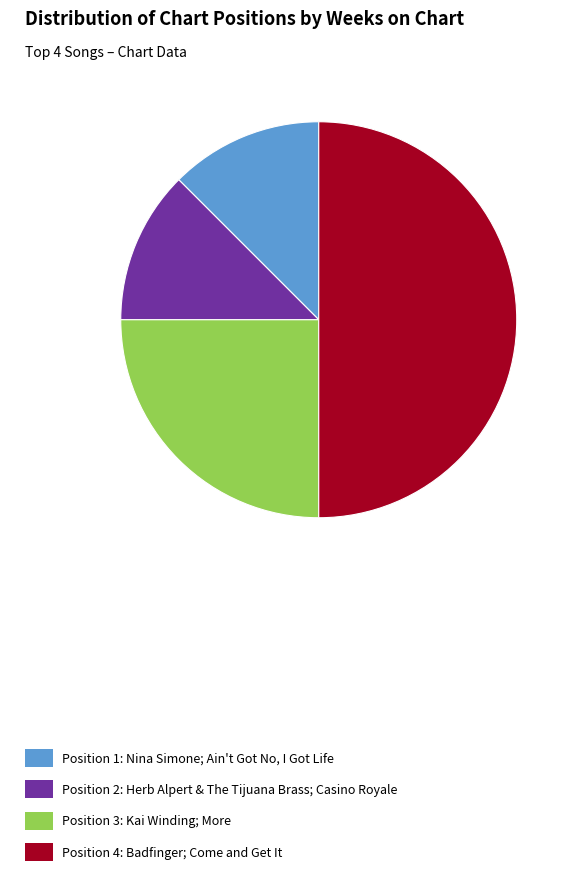

How many slices are in this pie chart?

4